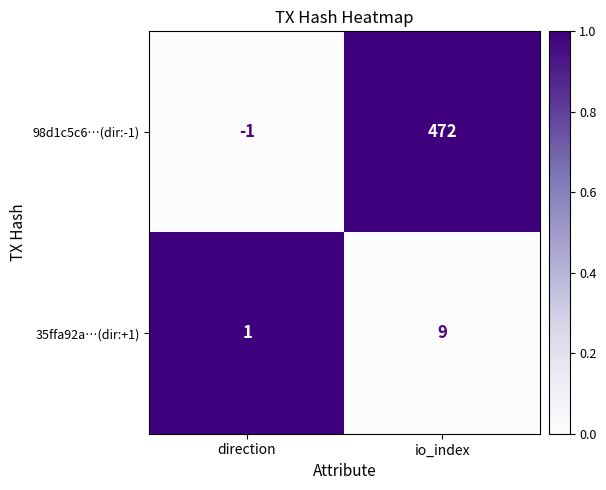

What is the difference between the maximum and minimum values in the 35ffa92a…(dir:+1) series?

8